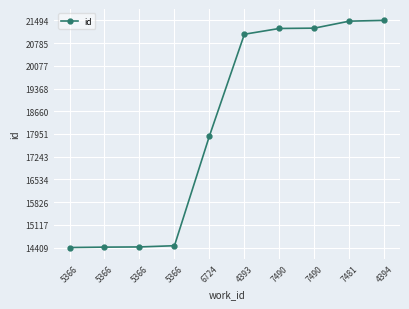

Is it true that the value at 4393 is 21061?

True